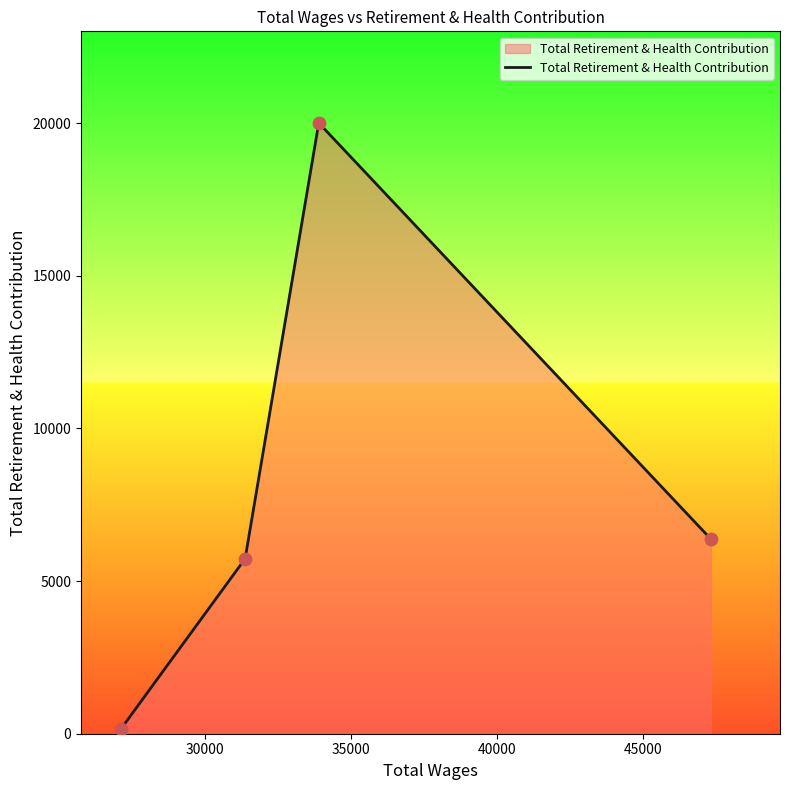

What is the difference between the maximum and minimum values?

19870